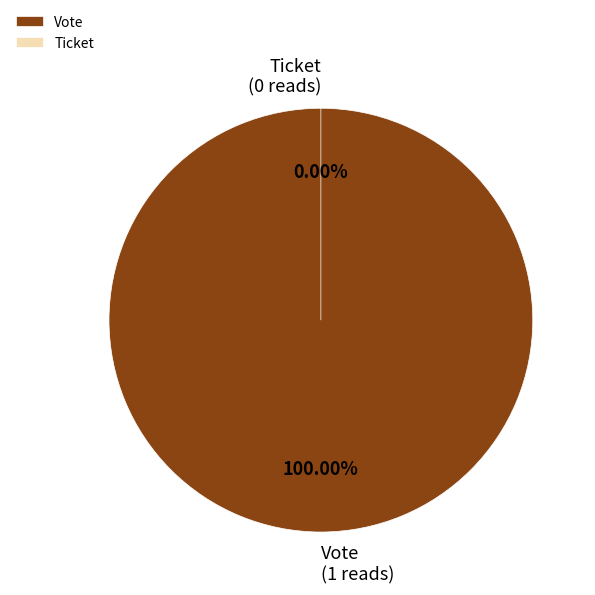

How many slices are in this pie chart?

2